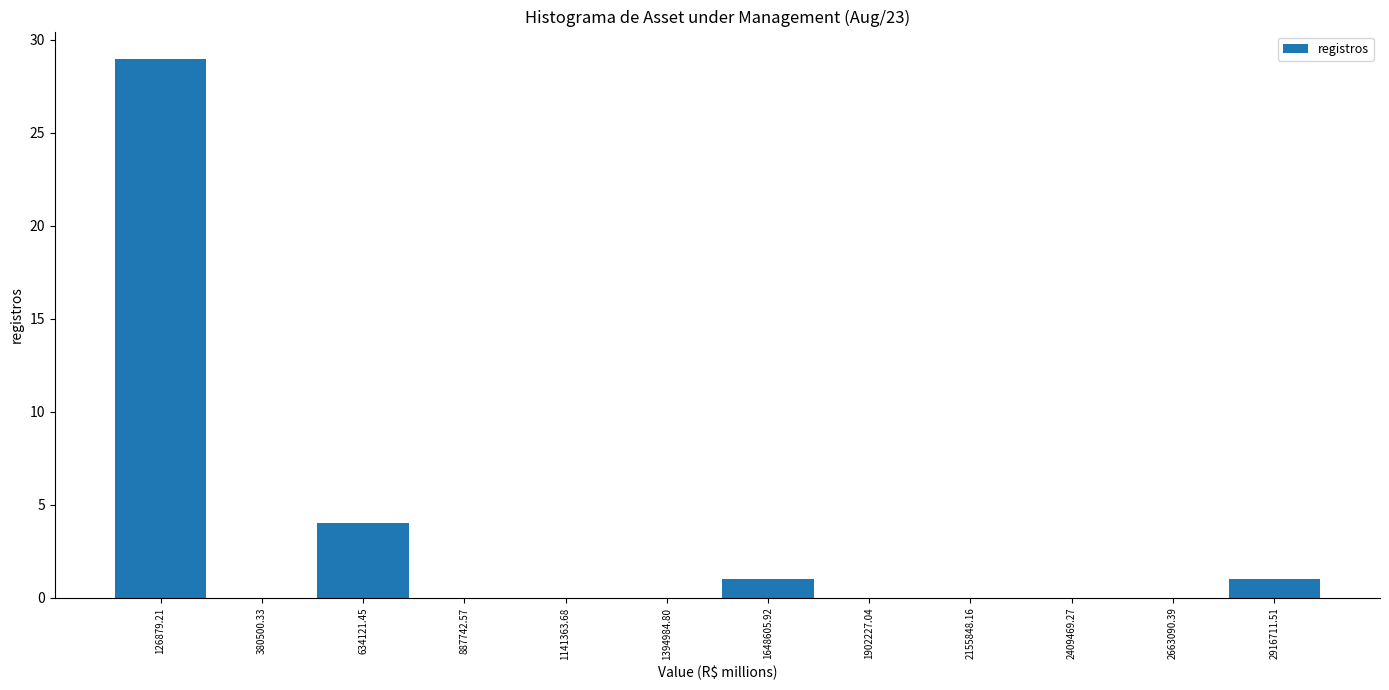

What is the height of the bar covering 1500000 to 1800000 on the x-axis? Neither the bar edges nor the heights are printed on the chart, so give them approximately, as read against the axes.

1